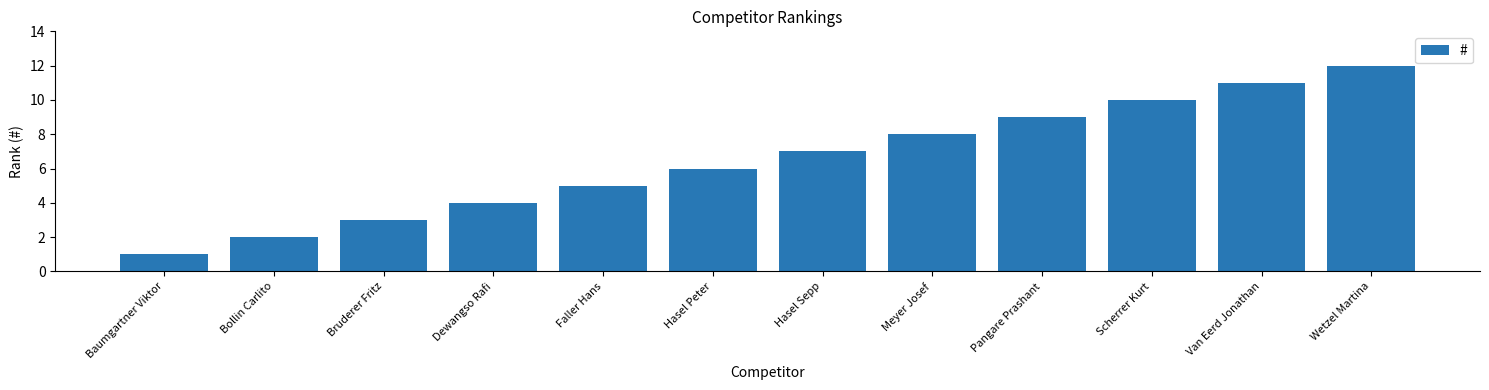

Reading left to right, extract all data points from this chart.

1	2	3	4	5	6	7	8	9	10	11	12